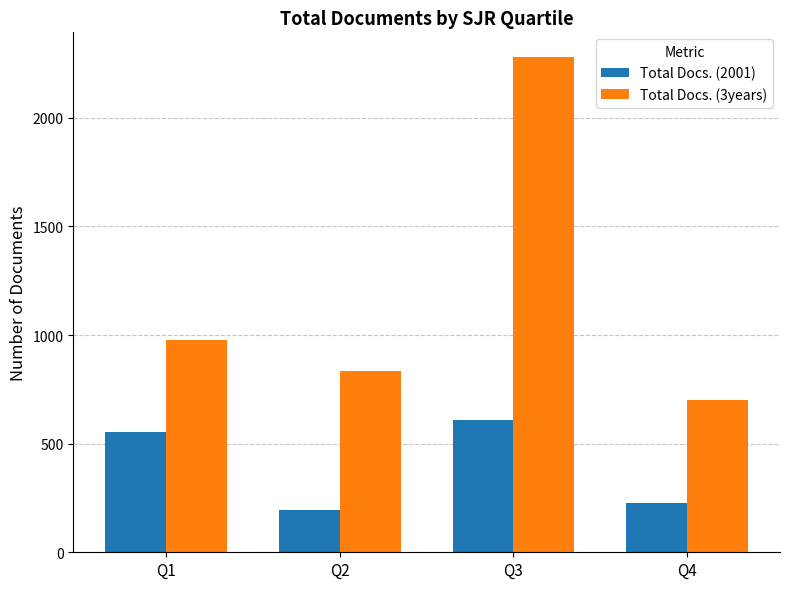

How many series are shown in this chart?

2